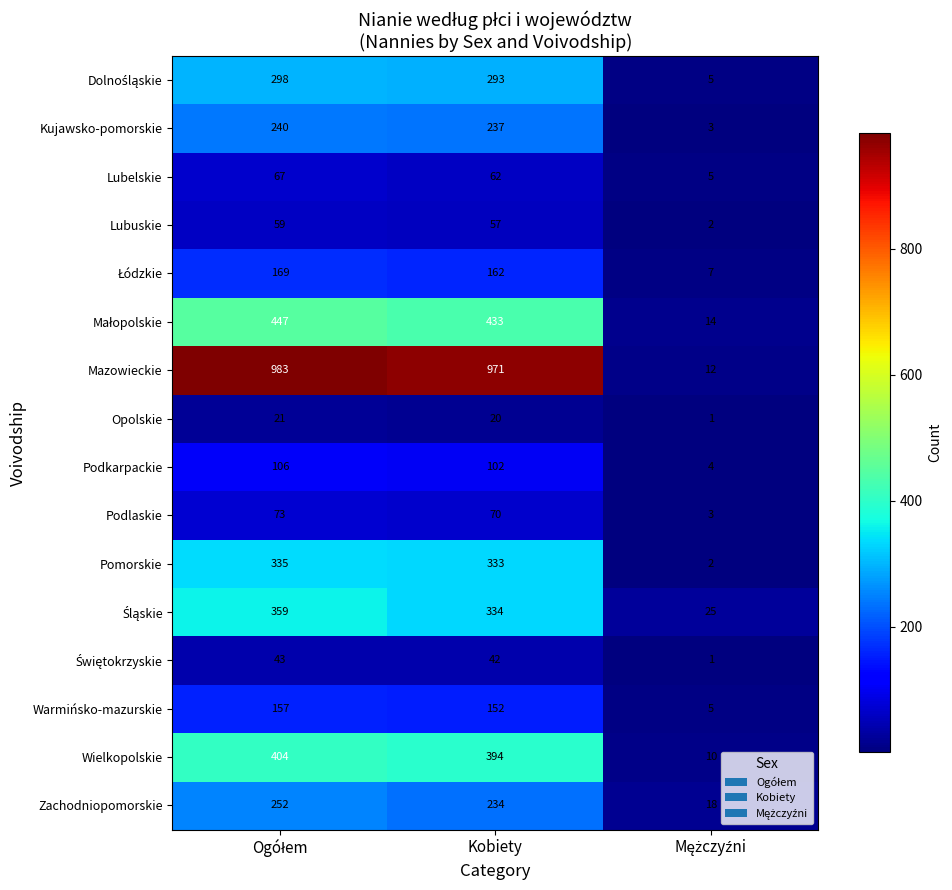

What is the spread (max minus min) of values at Kobiety?

951